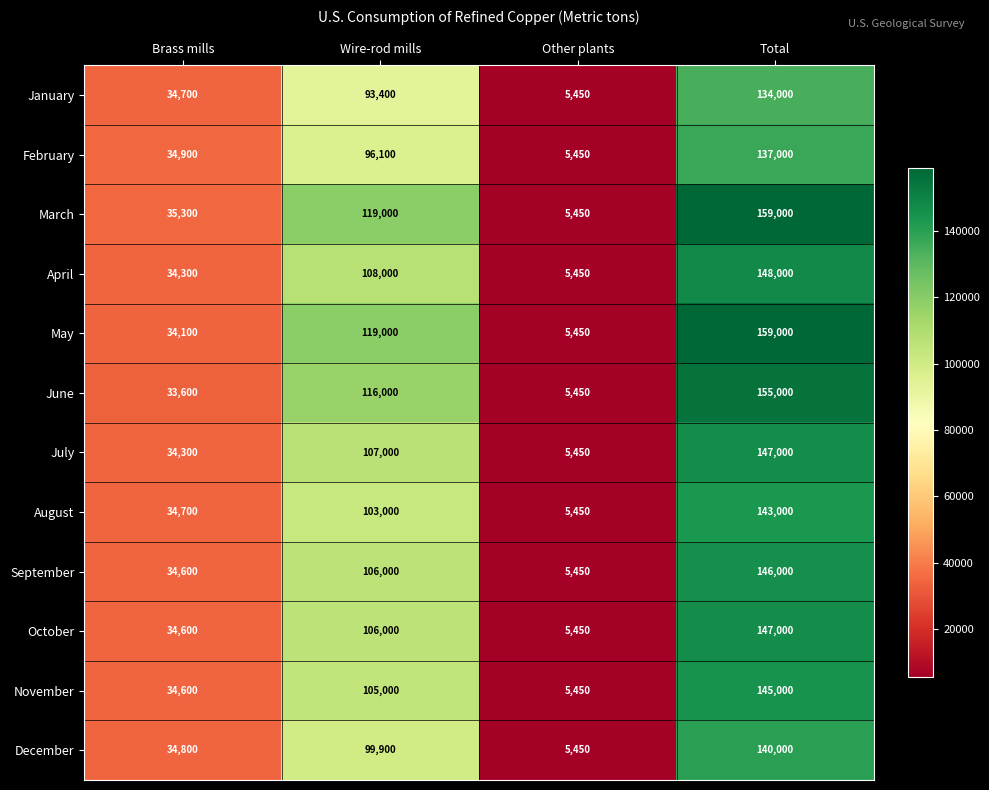

Which label corresponds to the smallest value in the chart?

Other plants